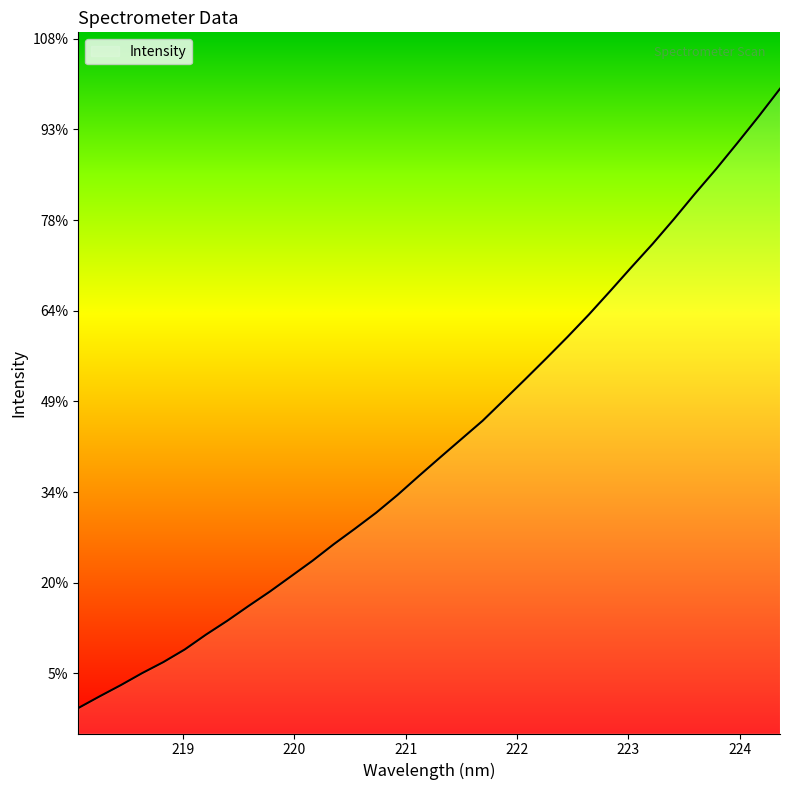

Does the chart display data point markers on the line(s)?

No